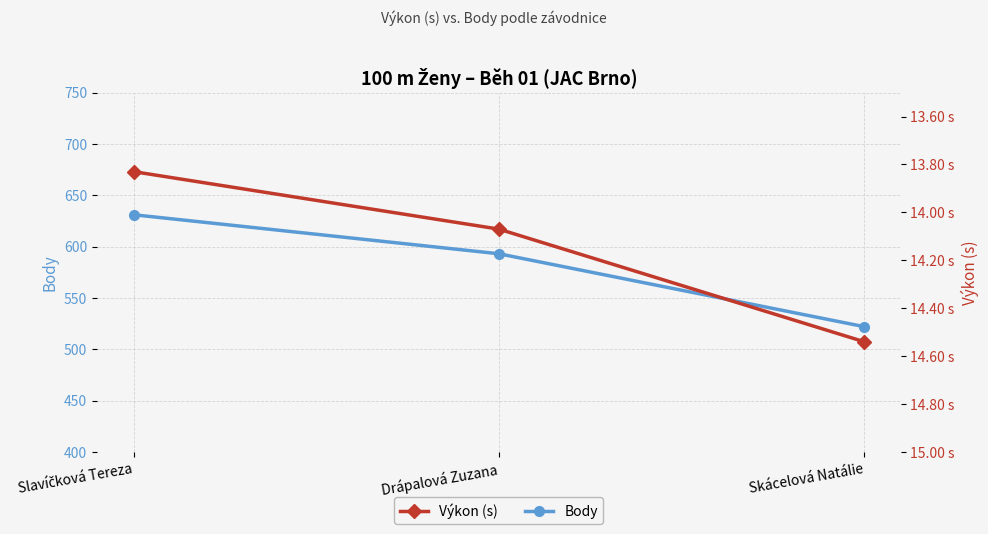

Which category has the highest value in the Body series?

Slavíčková Tereza